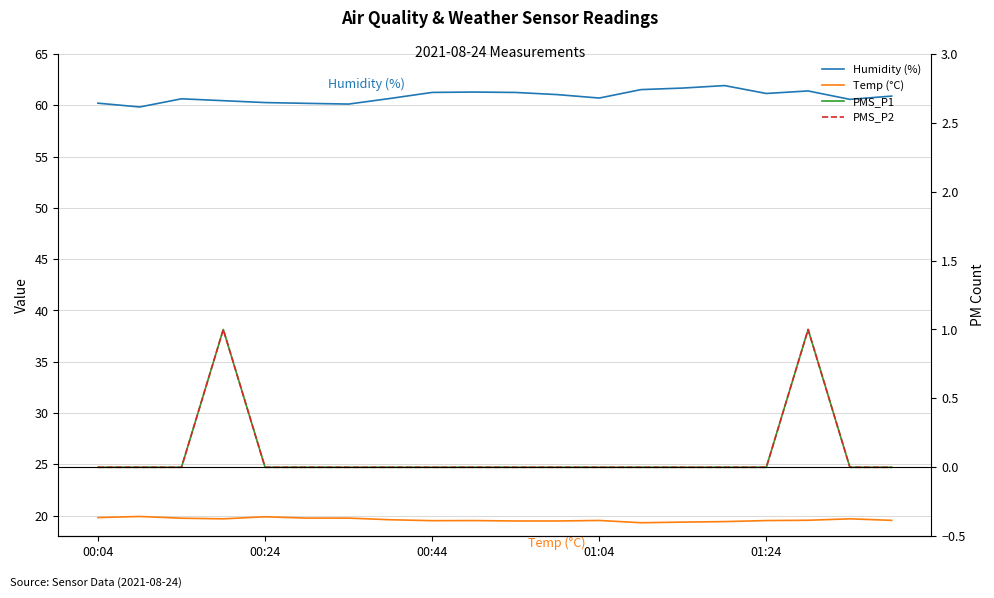

Is the value of PMS_P1 at 15 greater than the value of Humidity (%) at 8?

No